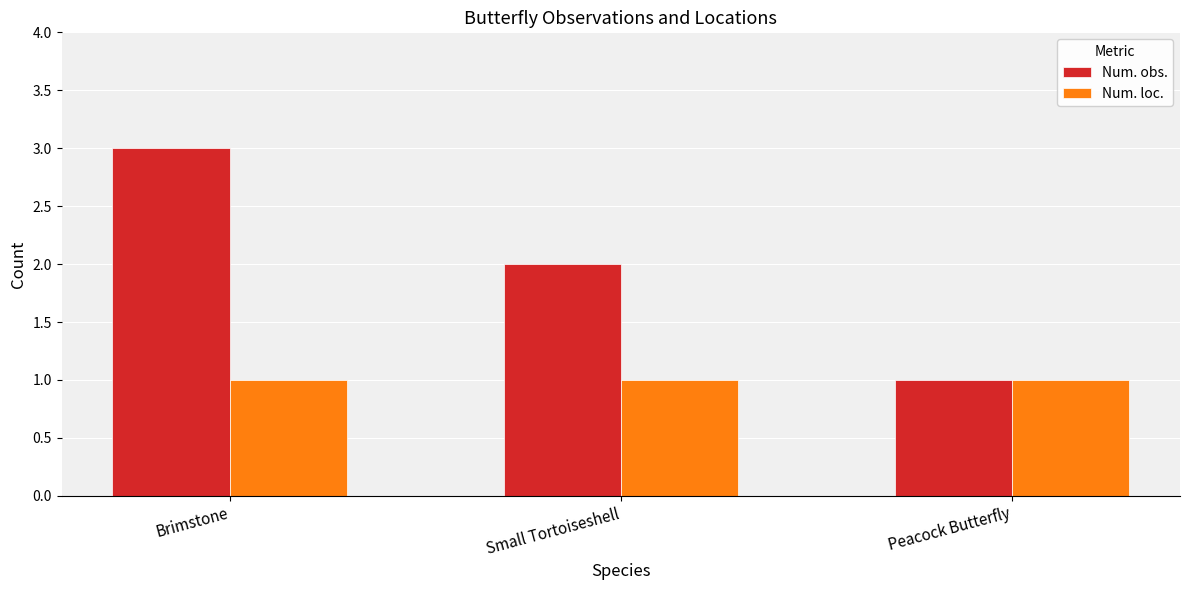

Is it true that Num. obs. equals 2 at Small Tortoiseshell?

True